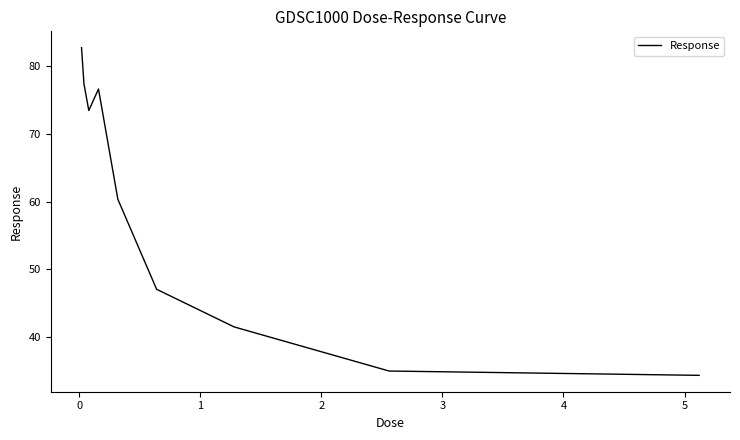

What is the difference between the maximum and minimum values?

48.4